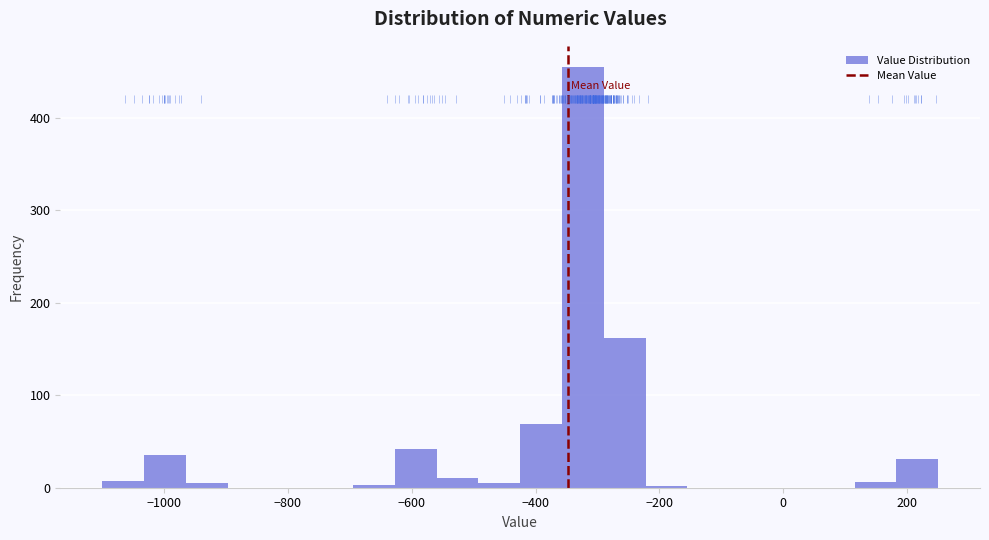

Read against the x-axis, roughly where is the centre of the tallest bar?

-320